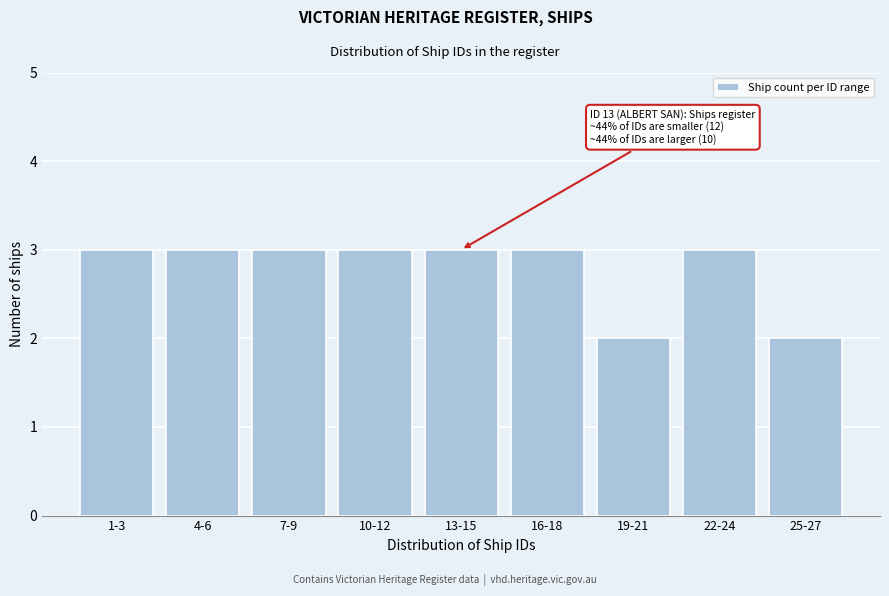

Reading left to right, what are all the values shown in this chart?

3	3	3	3	3	3	2	3	2